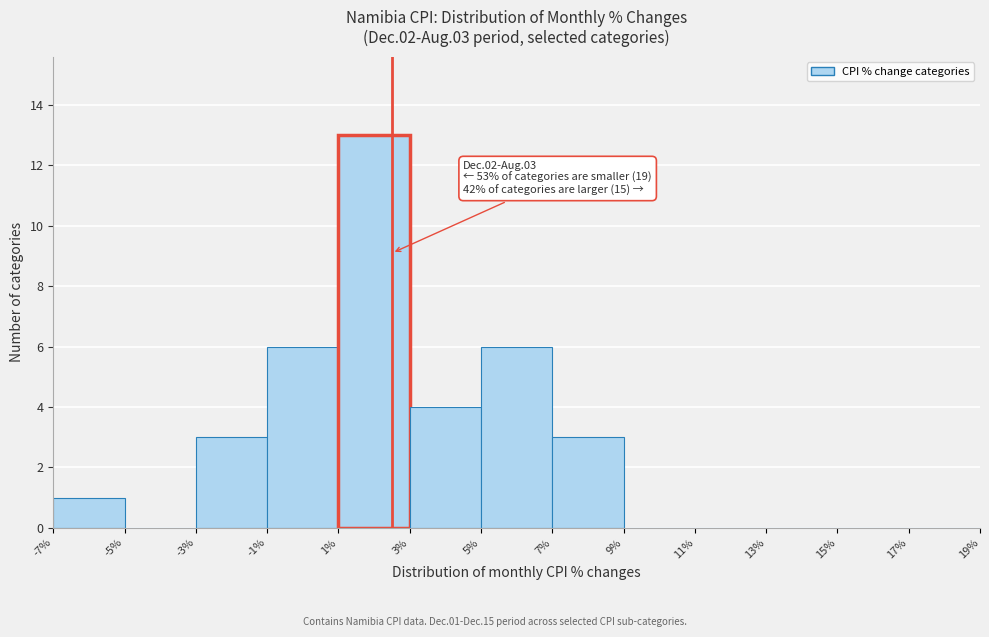

Which range on the x-axis has the tallest bar?

1% to 3%